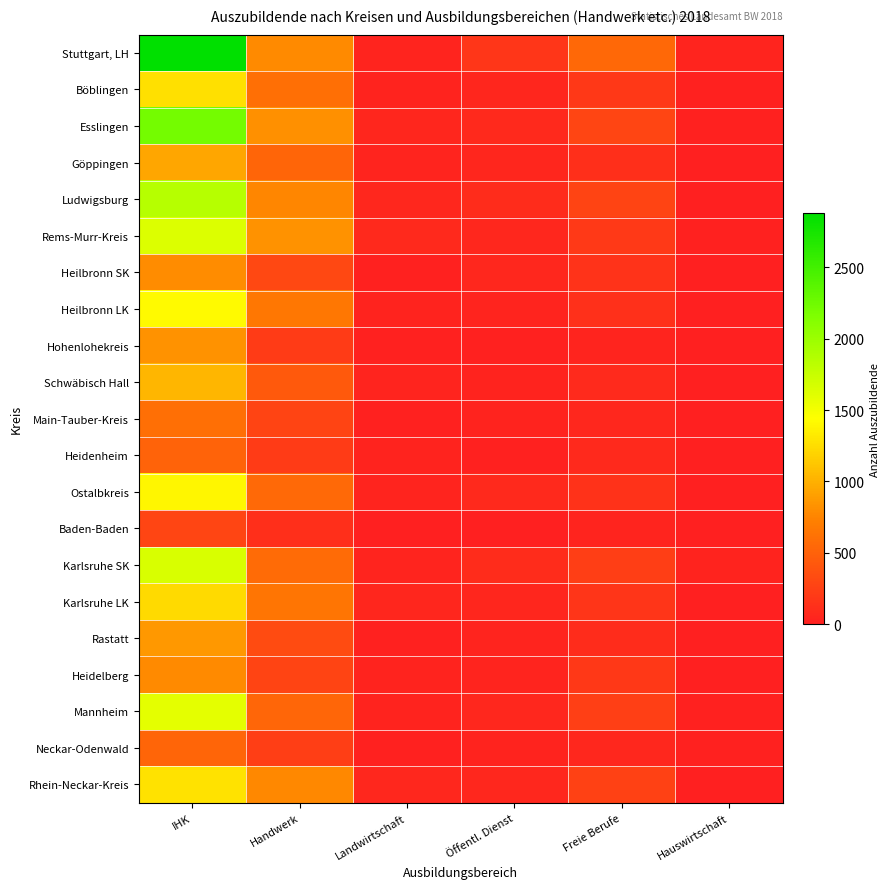

What is the maximum value shown in the chart?

2879